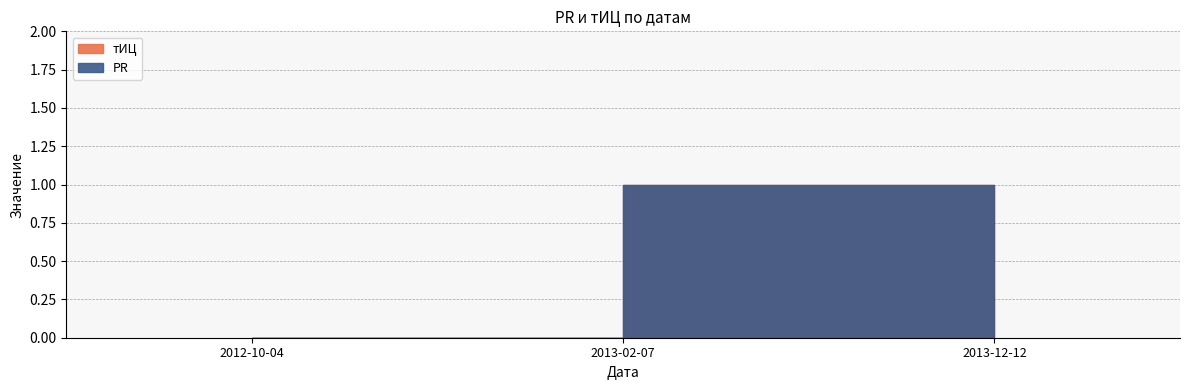

What is the value of the PR point at the 2nd from the left?

1